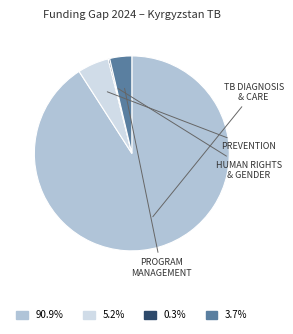

Does any single category account for the majority?

Yes